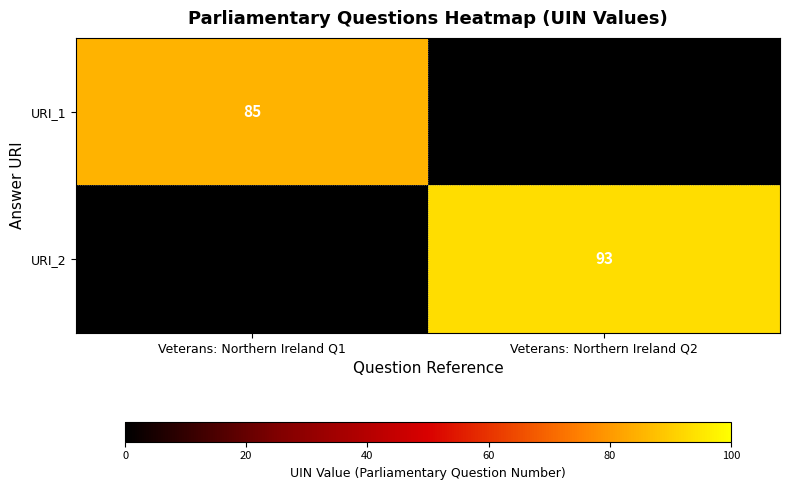

Count the number of data series in this chart.

2